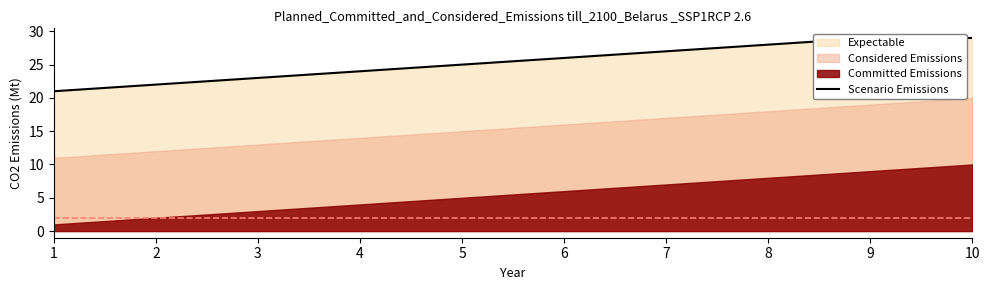

Which has a higher value, 3 or 10?

10